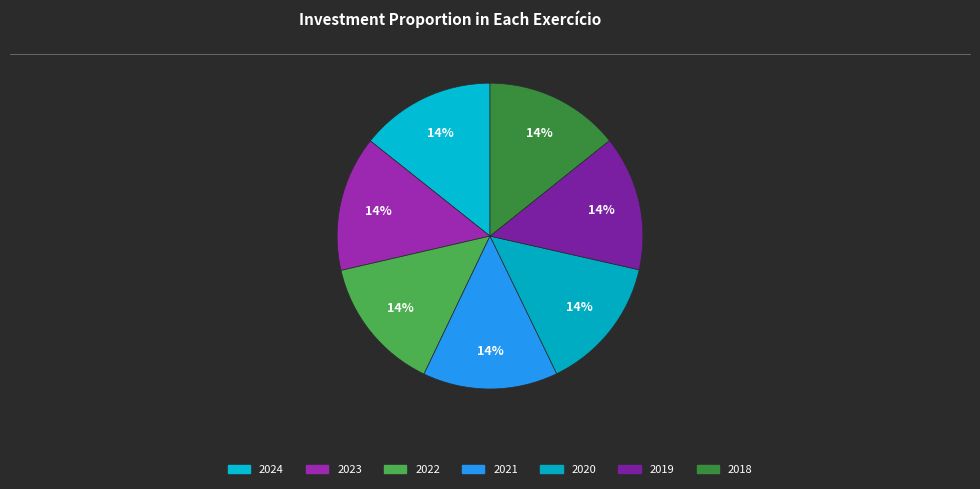

How many segments does this pie chart have?

7